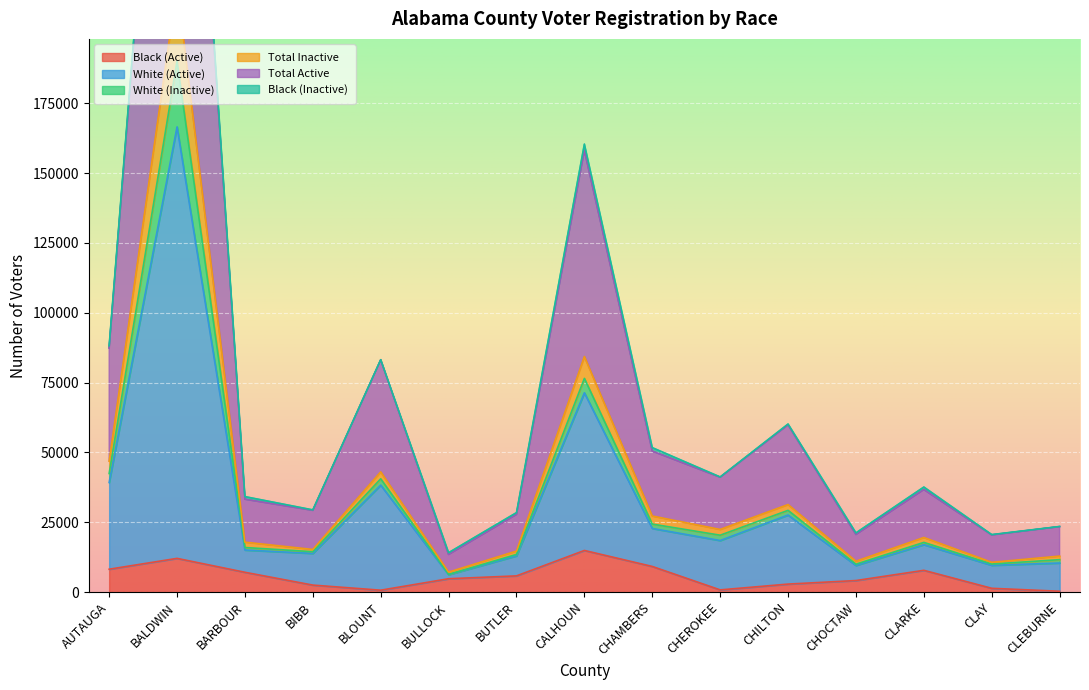

At how many categories does at least one series exceed 362620?

1